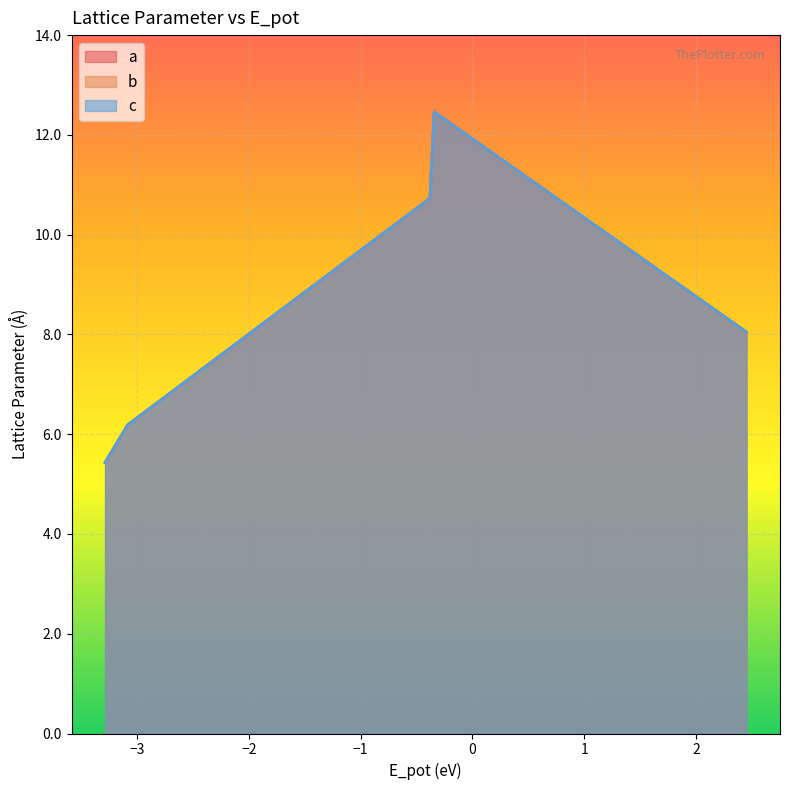

How many interior local peaks does the c series have?

2